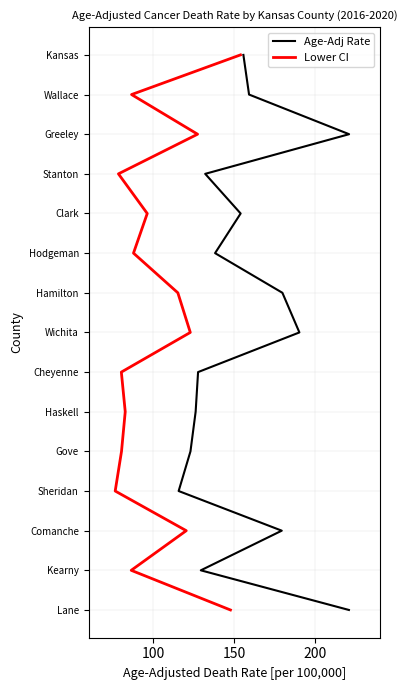

True or false: Age-Adj Rate has a value of 2 at 6.

False